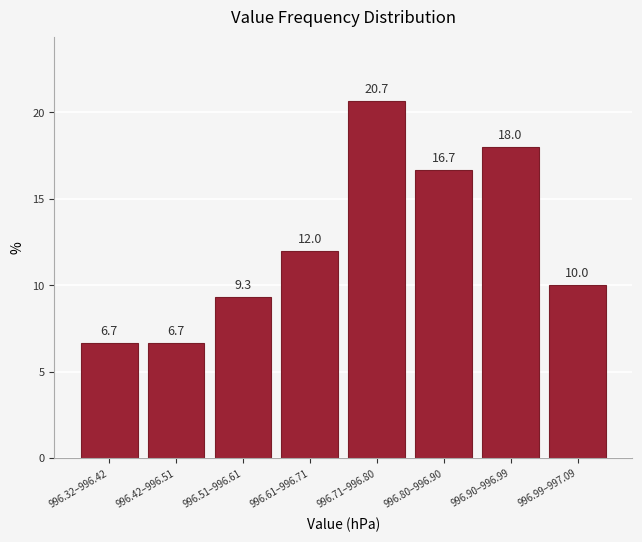

Reading left to right, what are all the values shown in this chart?

6.7	6.7	9.3	12.0	20.7	16.7	18.0	10.0